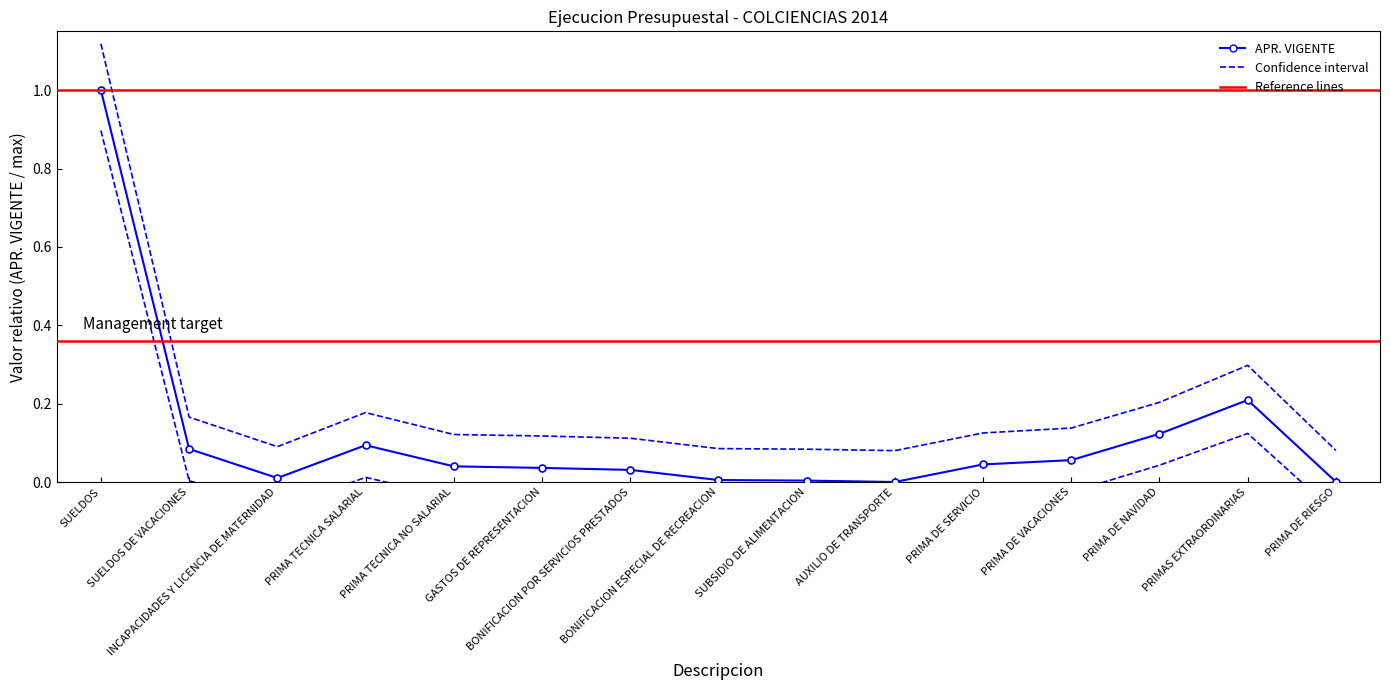

What is the greatest value displayed?

1.1